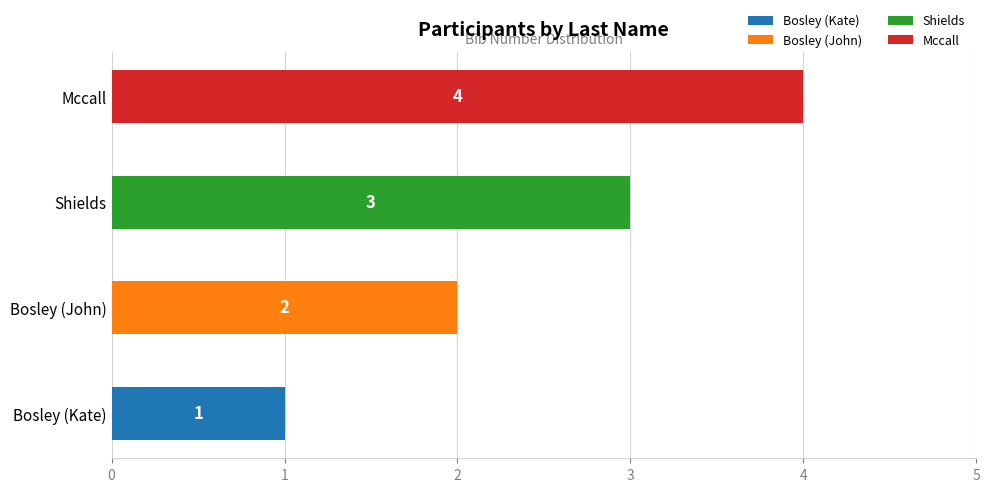

Approximately how many times larger is the value at Bosley compared to Mccall?

0.5